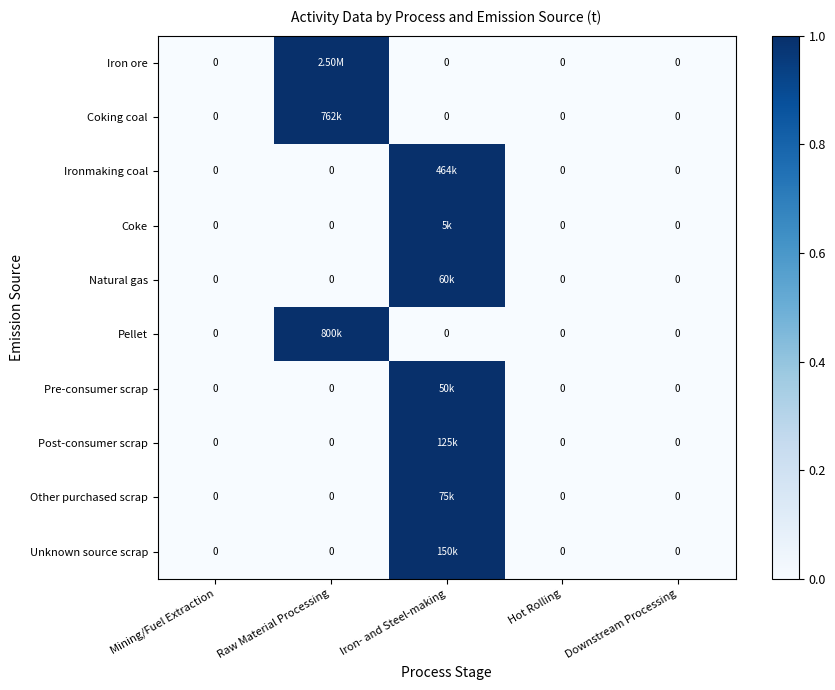

At which category does the chart reach its minimum across all series?

Mining/Fuel Extraction